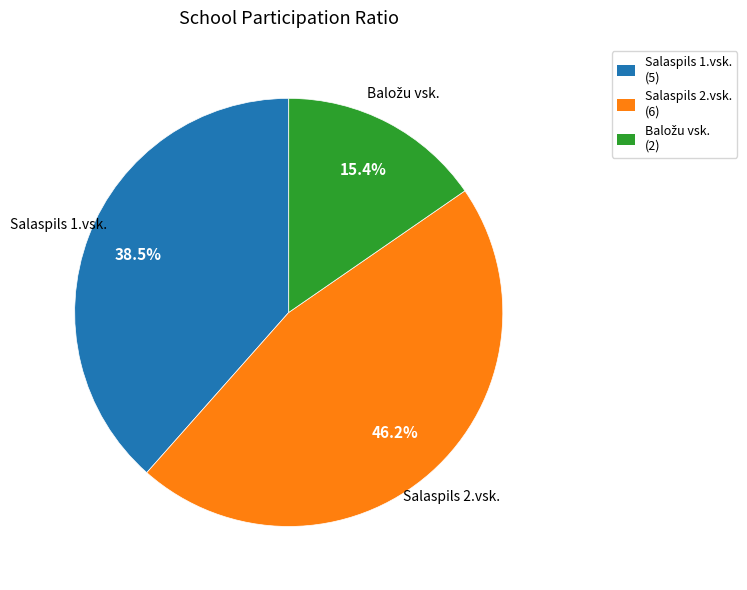

Does Salaspils 1.vsk. account for over 50% of the chart?

No